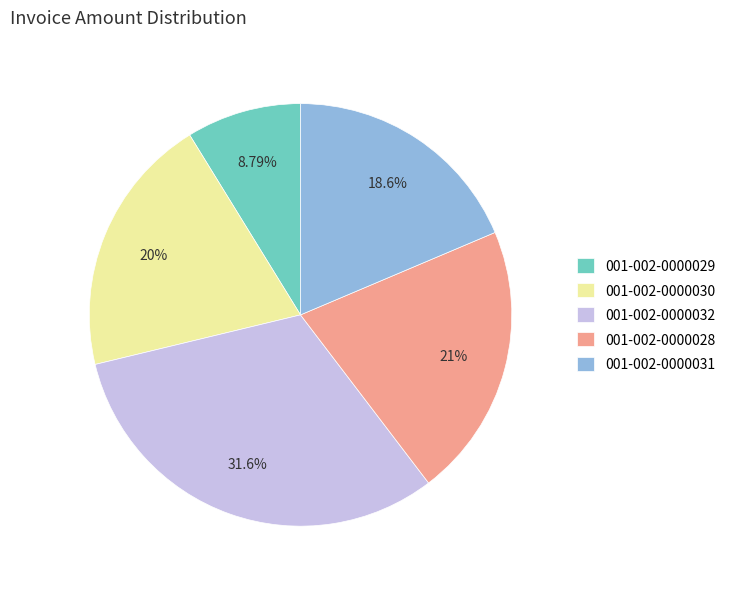

Does any single category account for the majority?

No